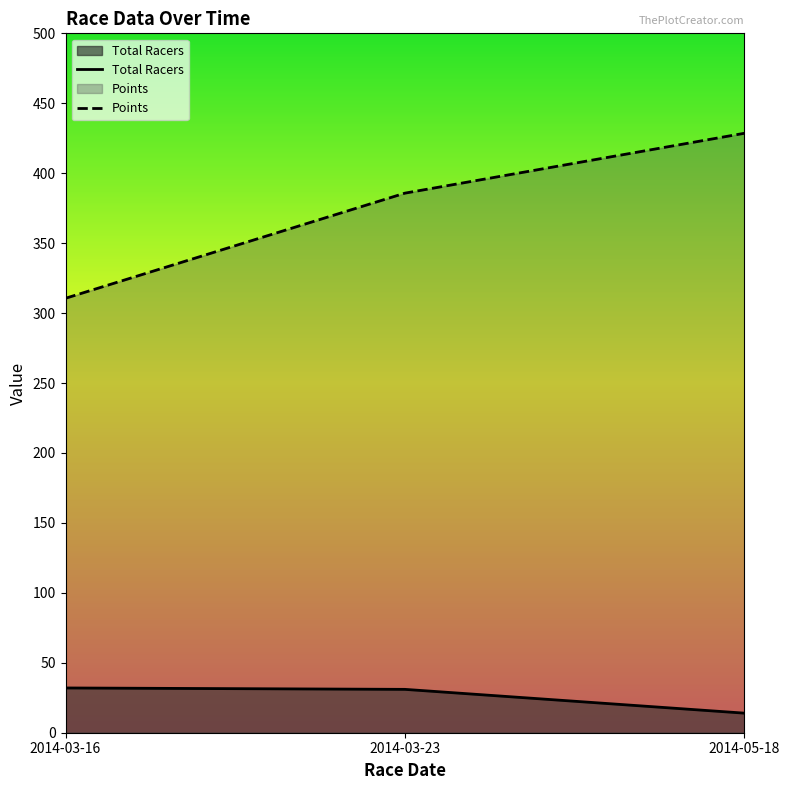

The value of Points at 2014-03-16 is 310.6. True or false?

True